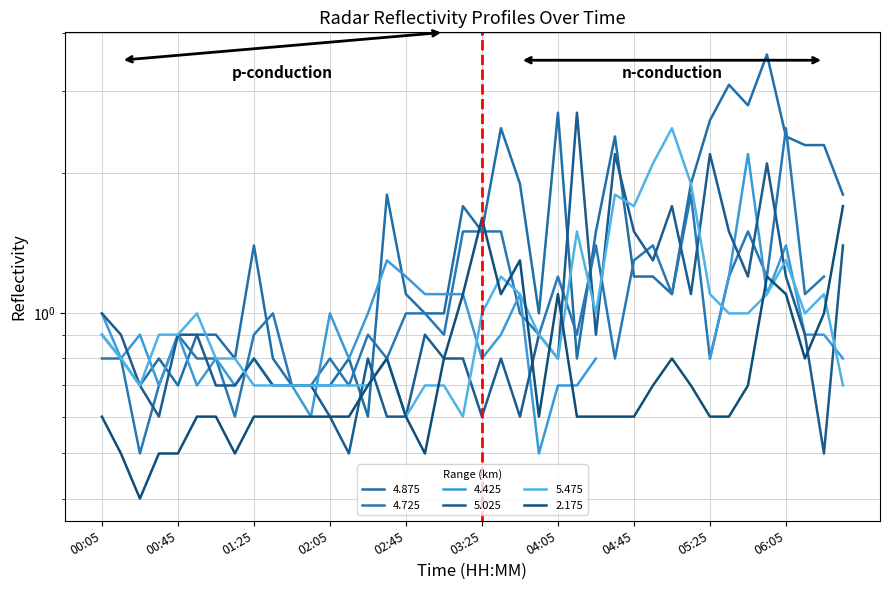

At which category does 4.875 reach its first local valley?

1999/09/22 00:25